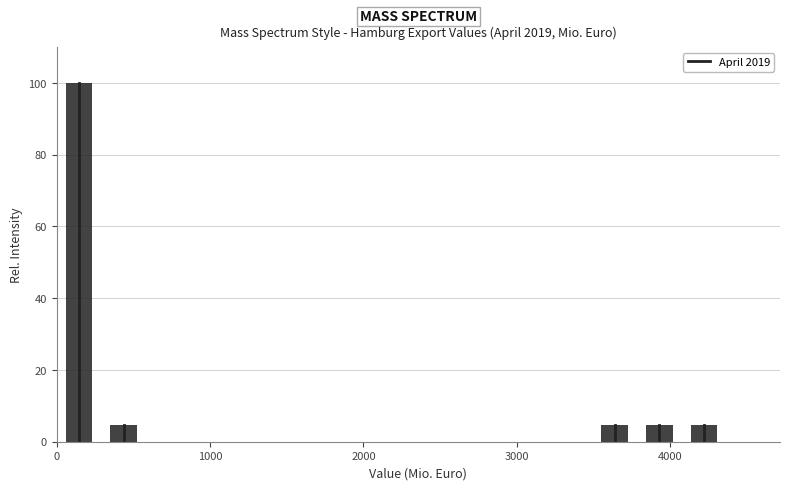

Read against the x-axis, roughly where is the centre of the tallest bar?

100